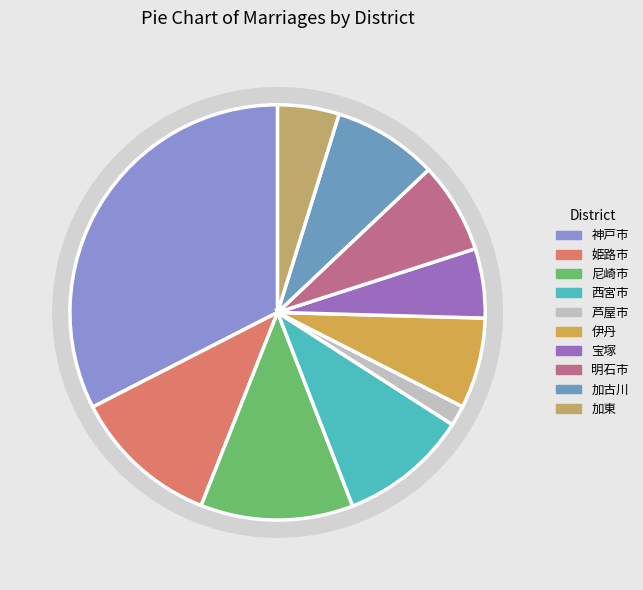

Approximately how many times larger is the value at 西宮市 compared to 宝塚?

1.9